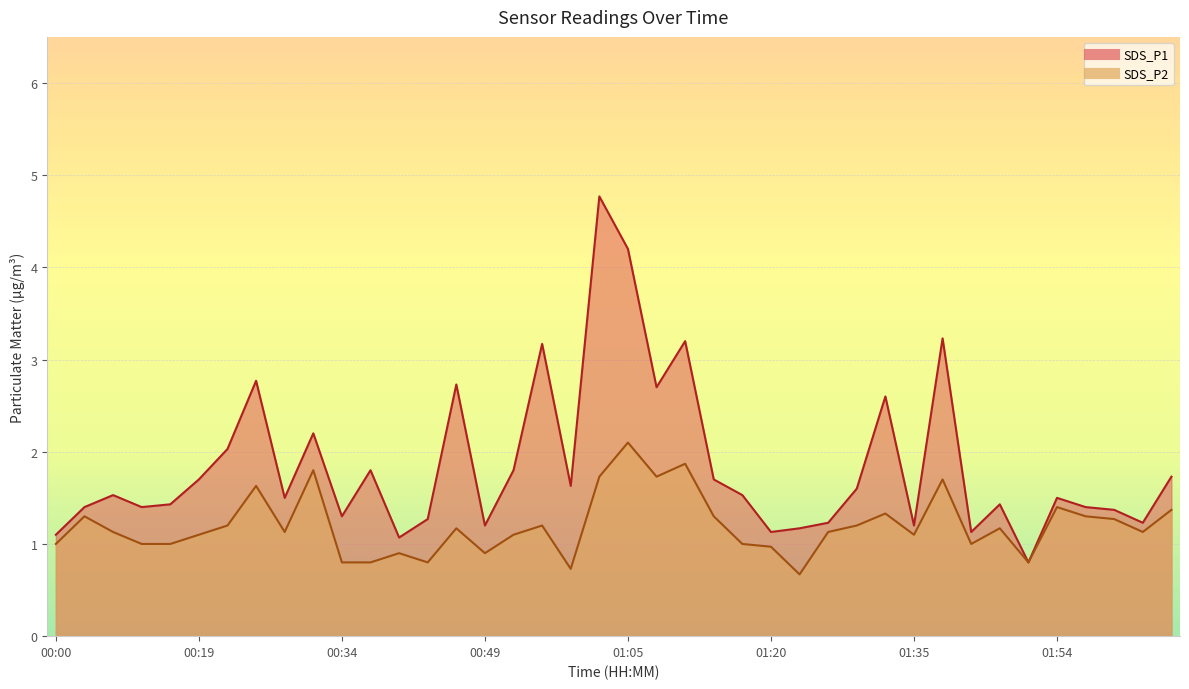

List the series in order of their overall mean, highest first.

SDS_P1, SDS_P2